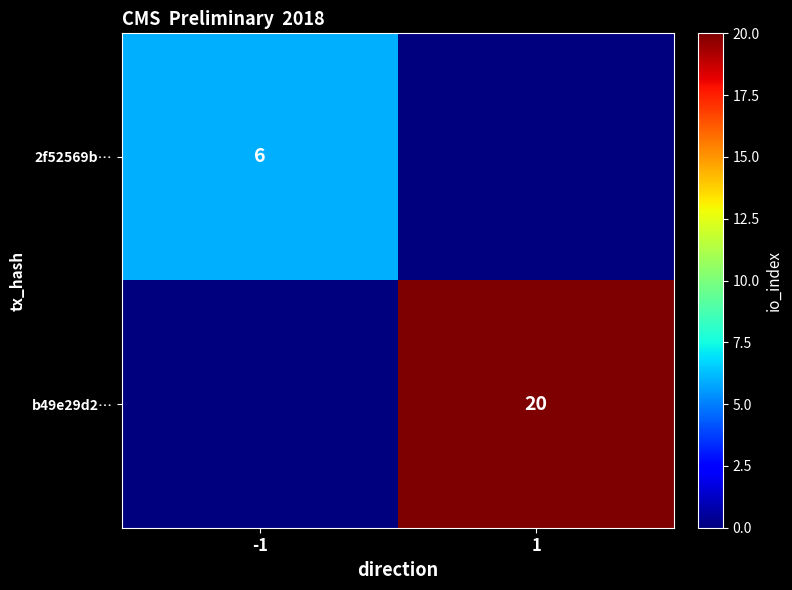

How many data points does each series have?

2